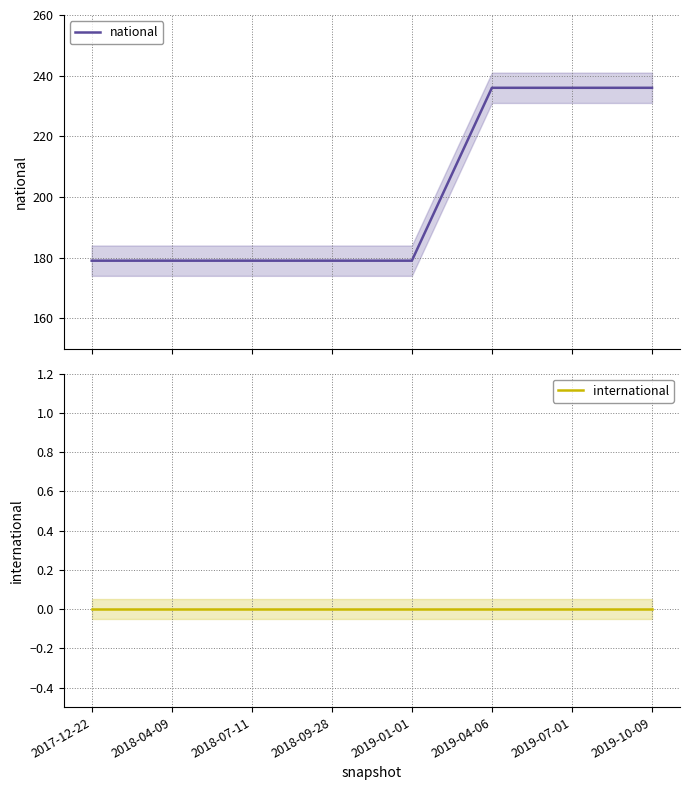

How many categories are shown in the chart?

8